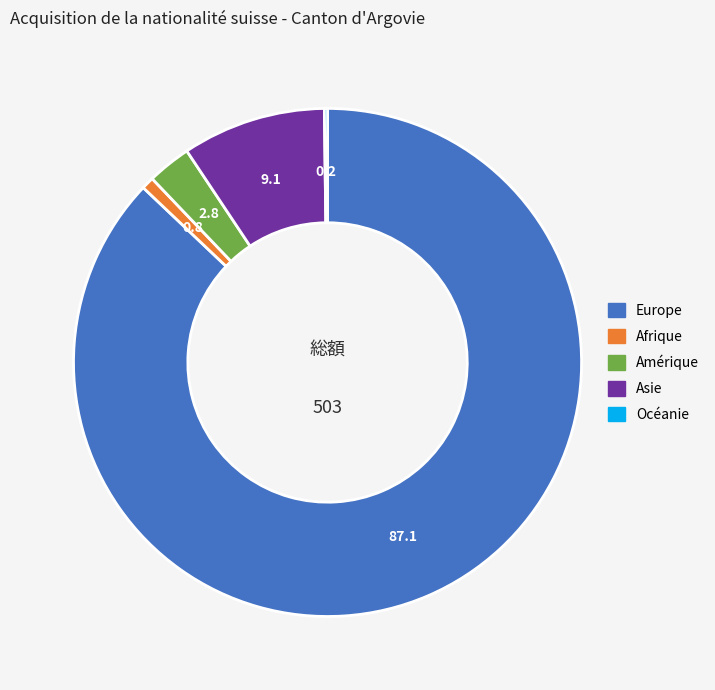

What is the majority slice?

Europe